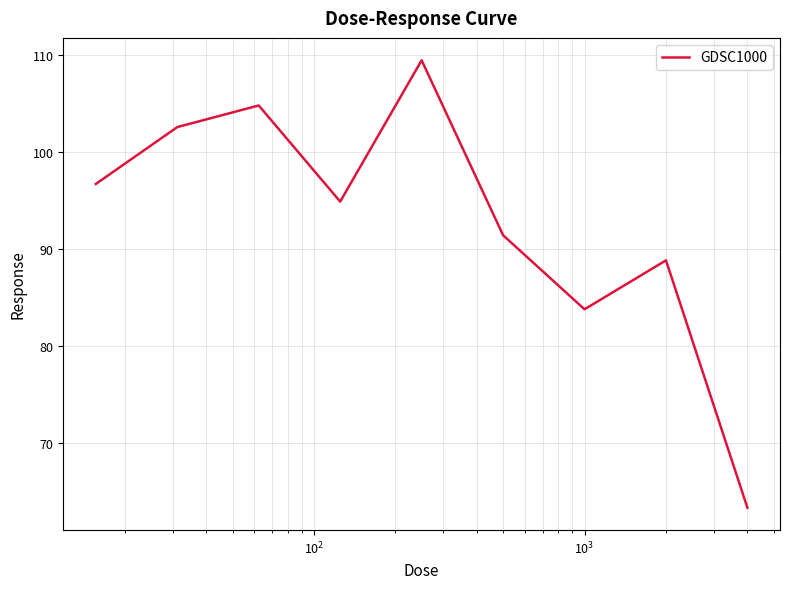

What is the minimum value shown in the chart?

63.3